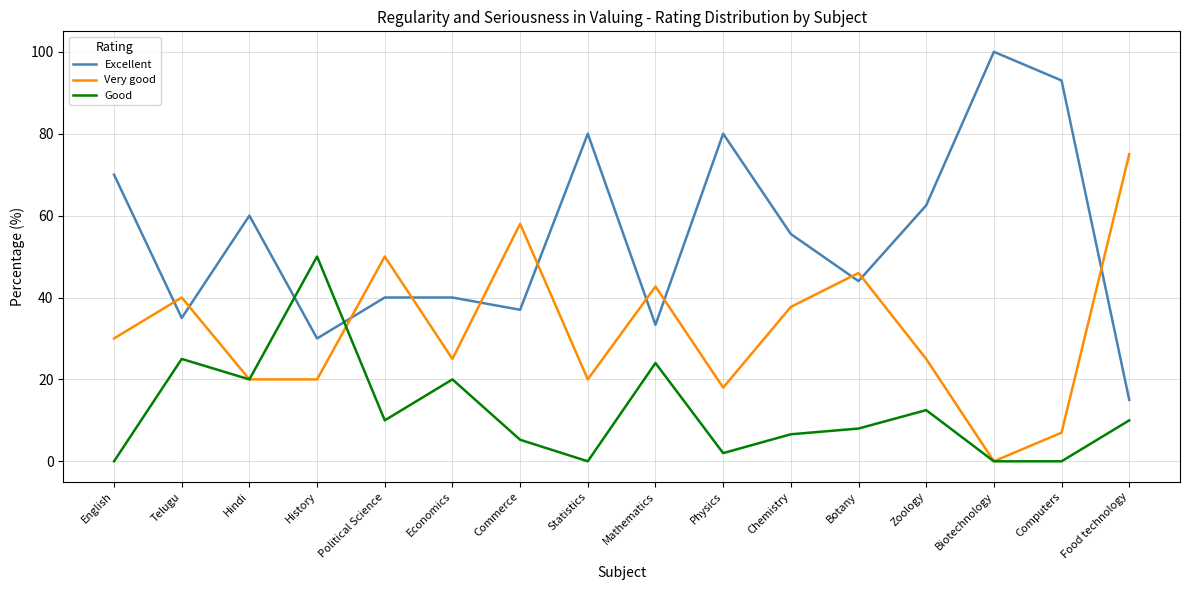

What is the difference between the Excellent values at Physics and Food technology?

65.0